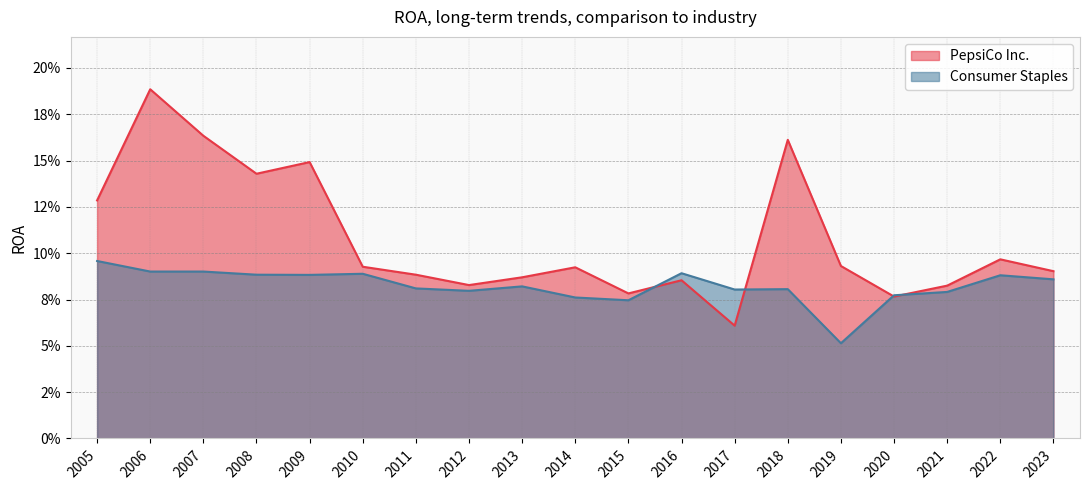

Count the number of data series in this chart.

2